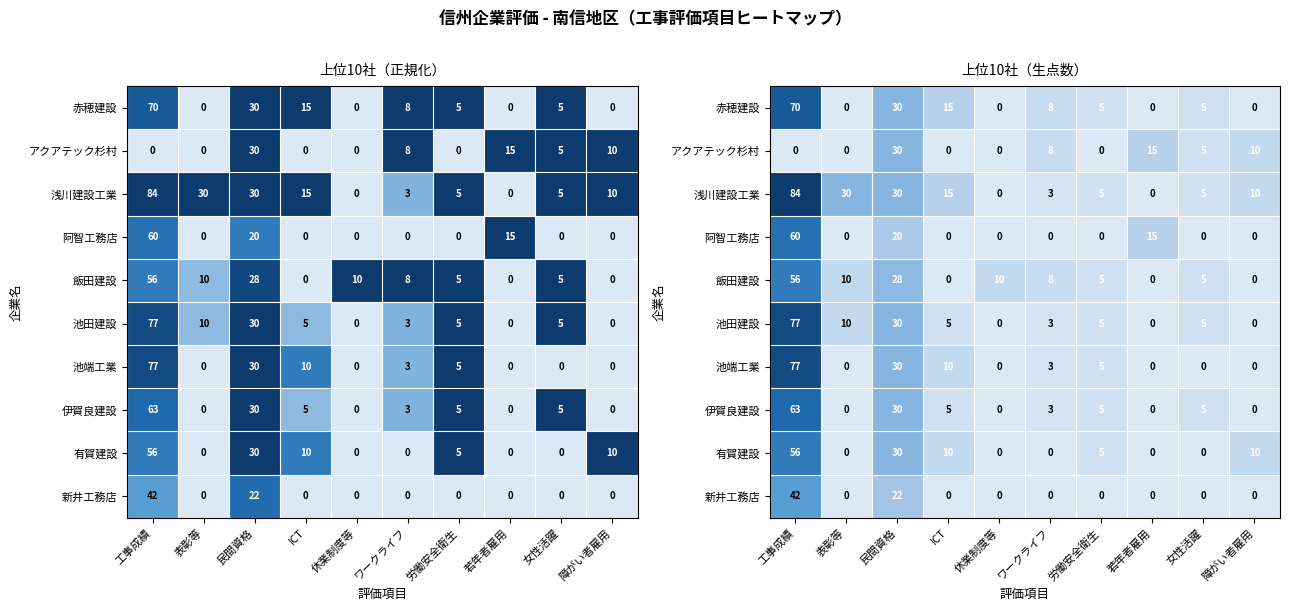

What is the difference between the highest and lowest values at 若年者雇用?

15